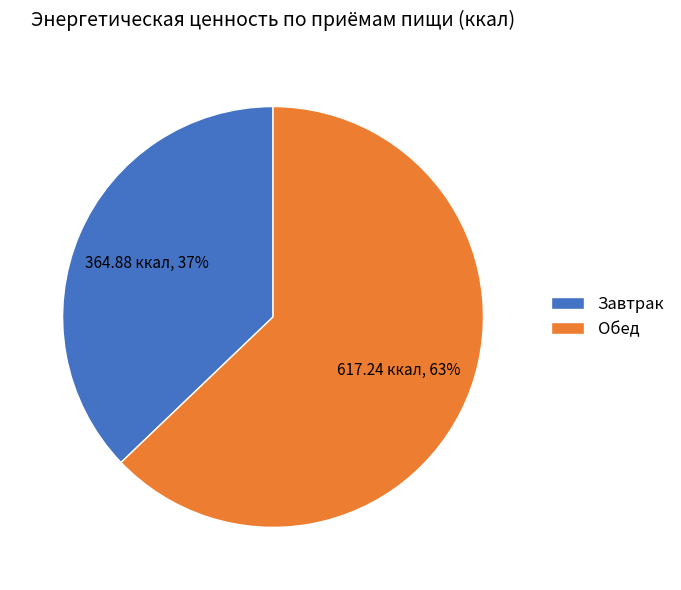

To the nearest percent, what is the combined percentage of Обед and Завтрак?

100%